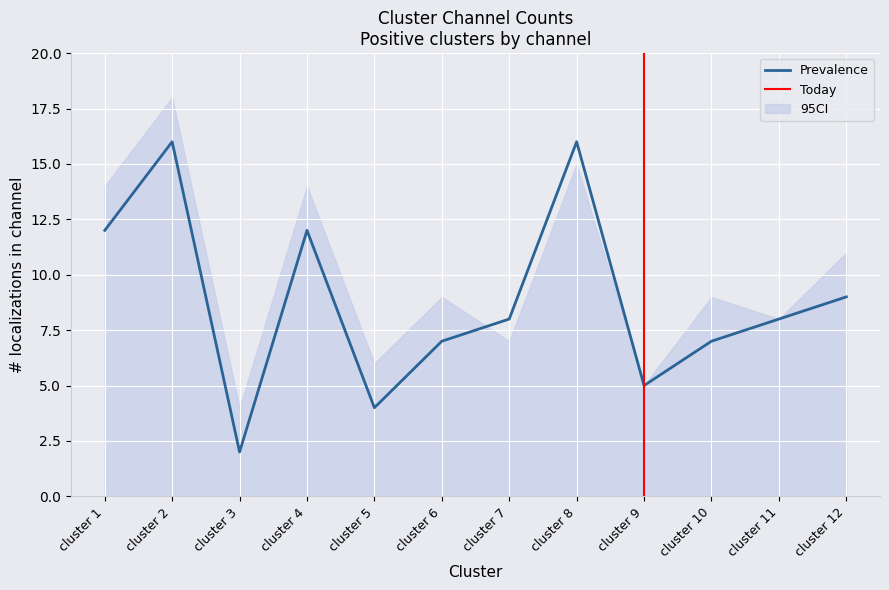

Is it true that Prevalence equals 3 at cluster 10?

False